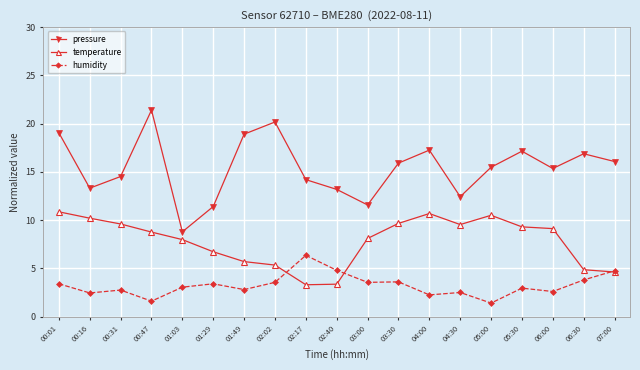

Does the chart display data point markers on the line(s)?

Yes